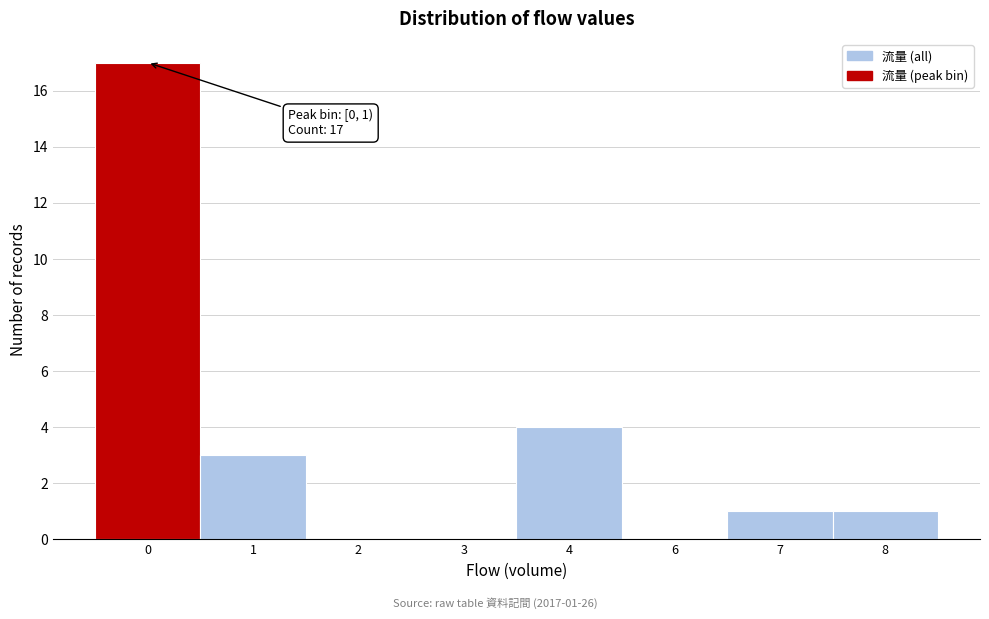

Reading right to left, extract all data points from this chart.

8=1	7=1	6=0	4=4	3=0	2=0	1=3	0=17